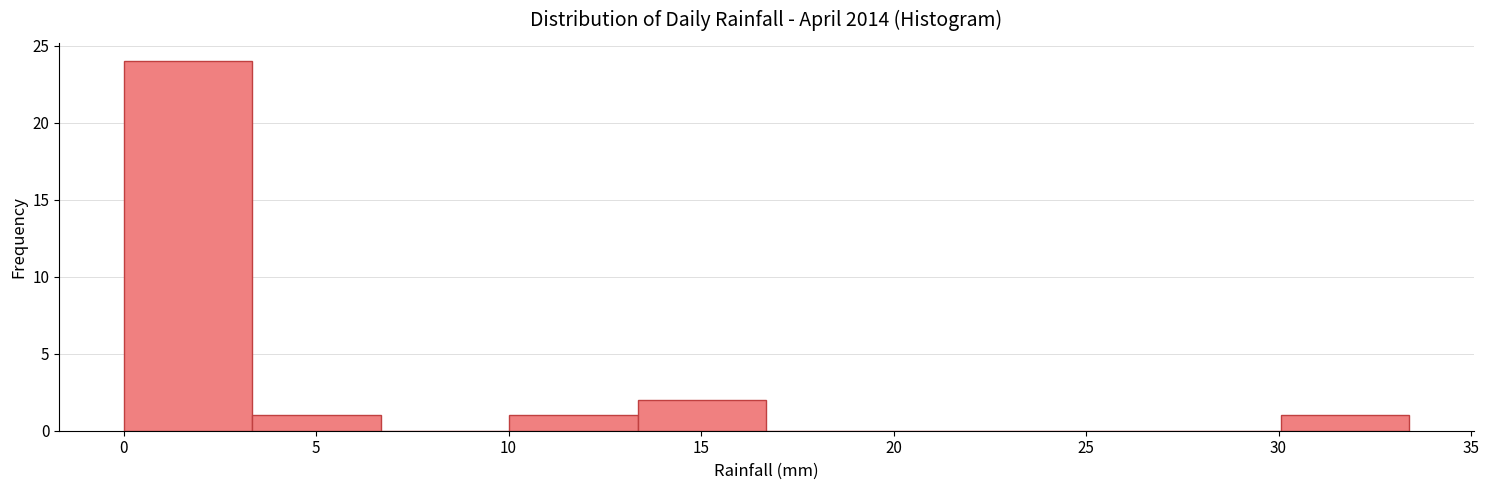

Reading left to right, transcribe this chart: for each bar, give the range it covers on the x-axis and its height. Neither the bar edges nor the heights are printed on the chart, so give them approximately, as read against the axes.

0.0 to 3.5: 24
3.5 to 6.5: 1
6.5 to 10.0: 0
10.0 to 13.5: 1
13.5 to 16.5: 2
16.5 to 20.0: 0
20.0 to 23.5: 0
23.5 to 26.5: 0
26.5 to 30.0: 0
30.0 to 33.5: 1